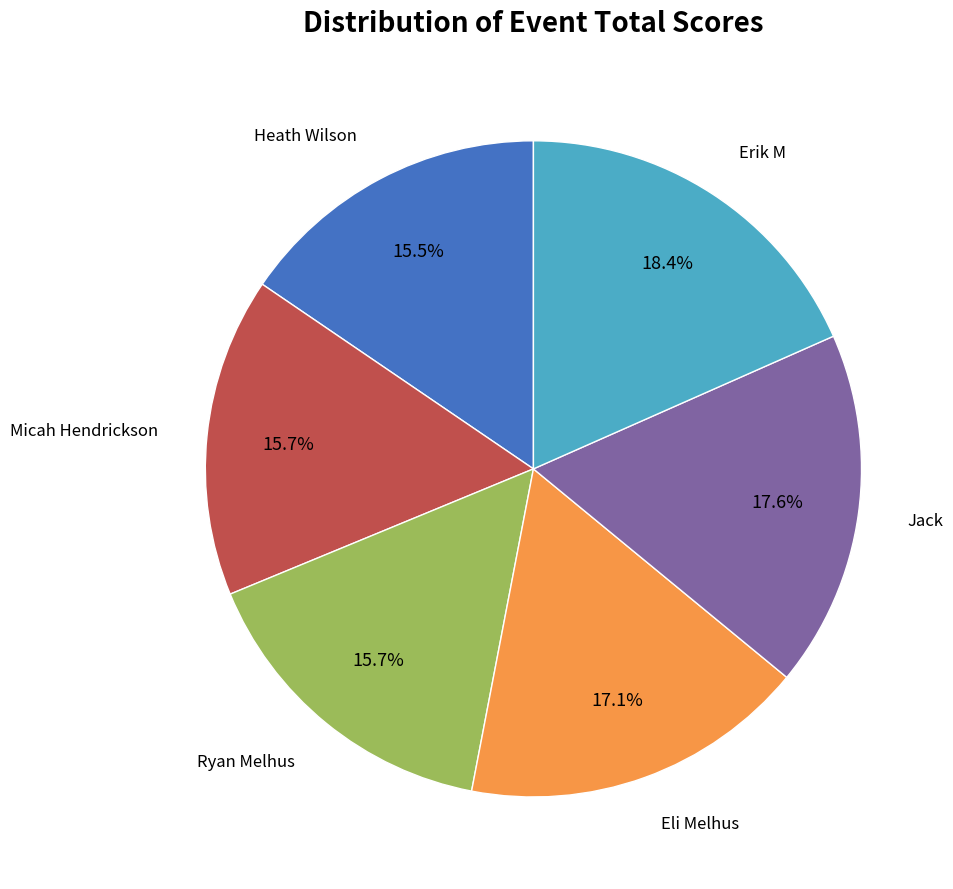

Does any single category account for the majority?

No